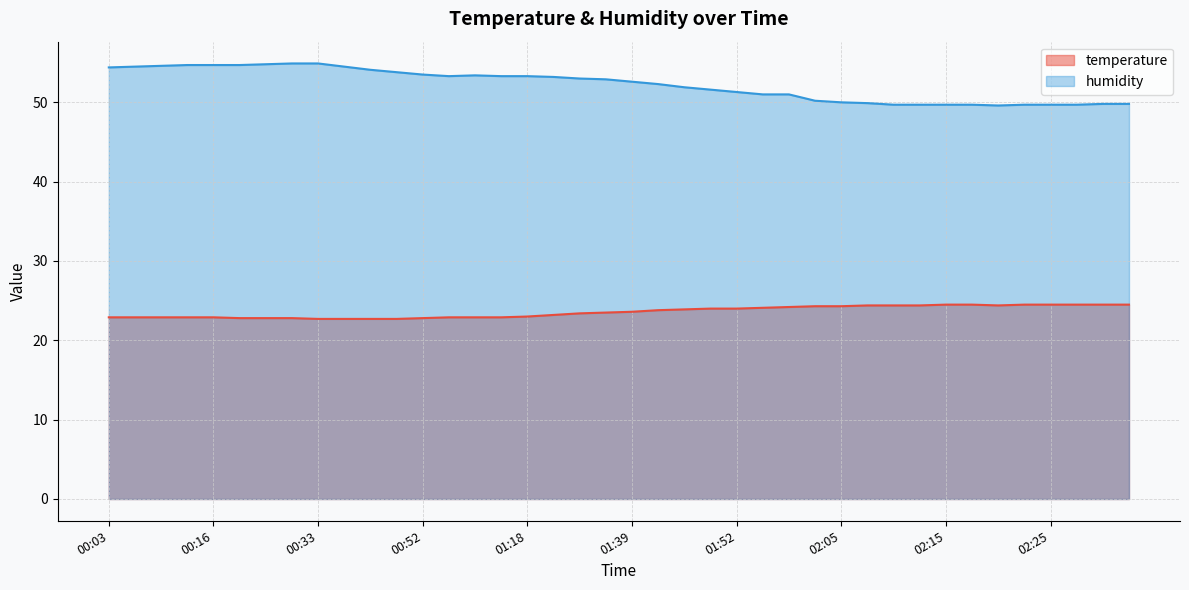

True or false: temperature has more than 1 interior local peaks.

False